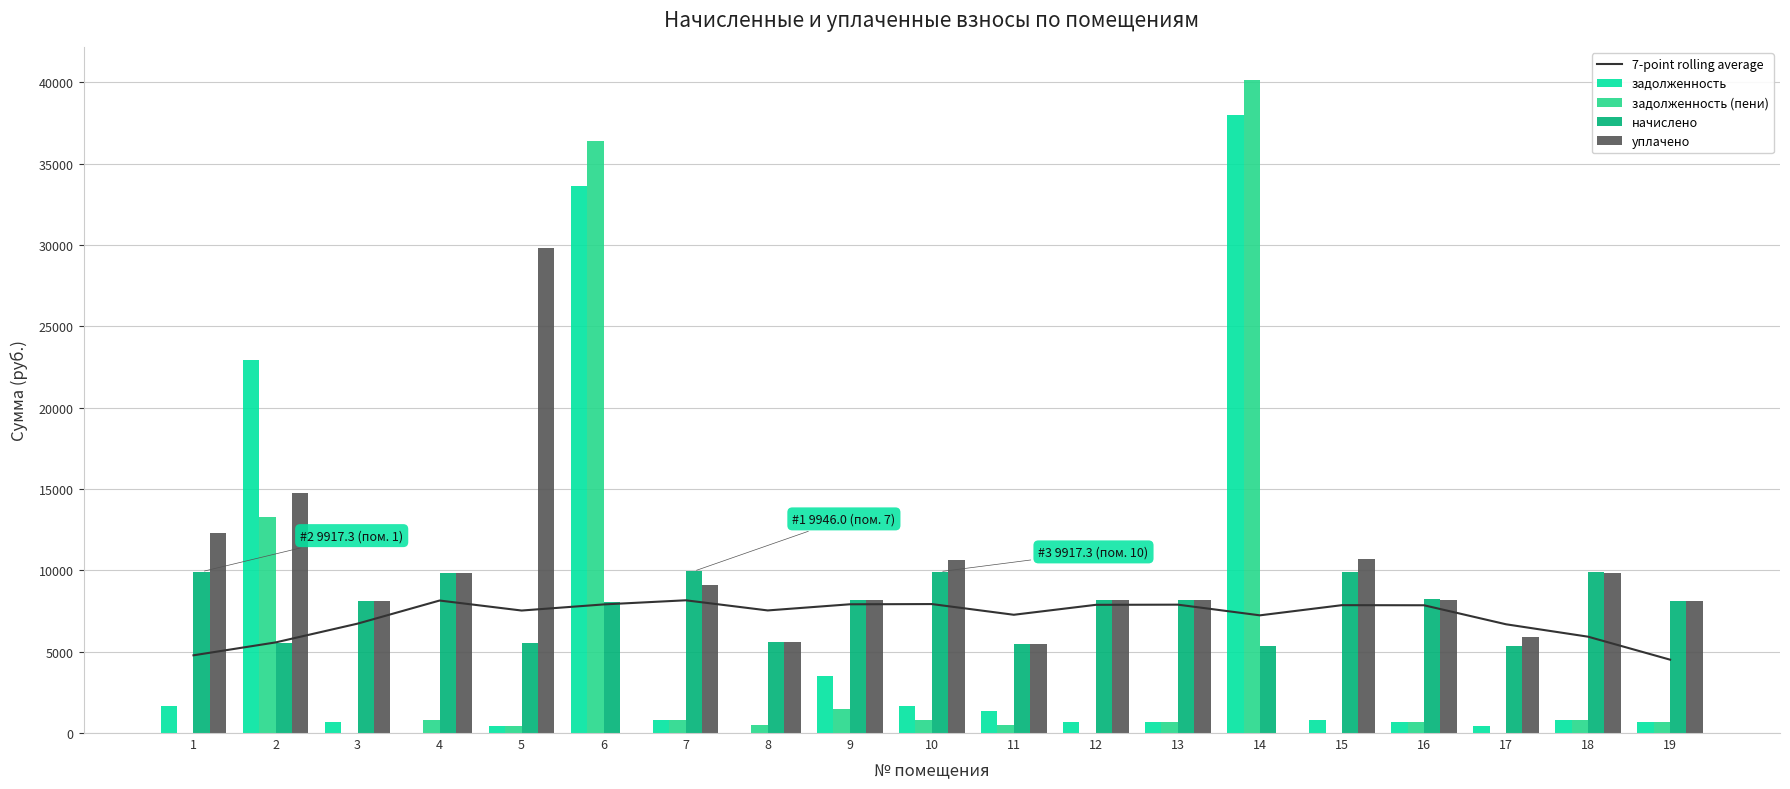

Where is 7-point rolling average nearest to the value 6333?

17